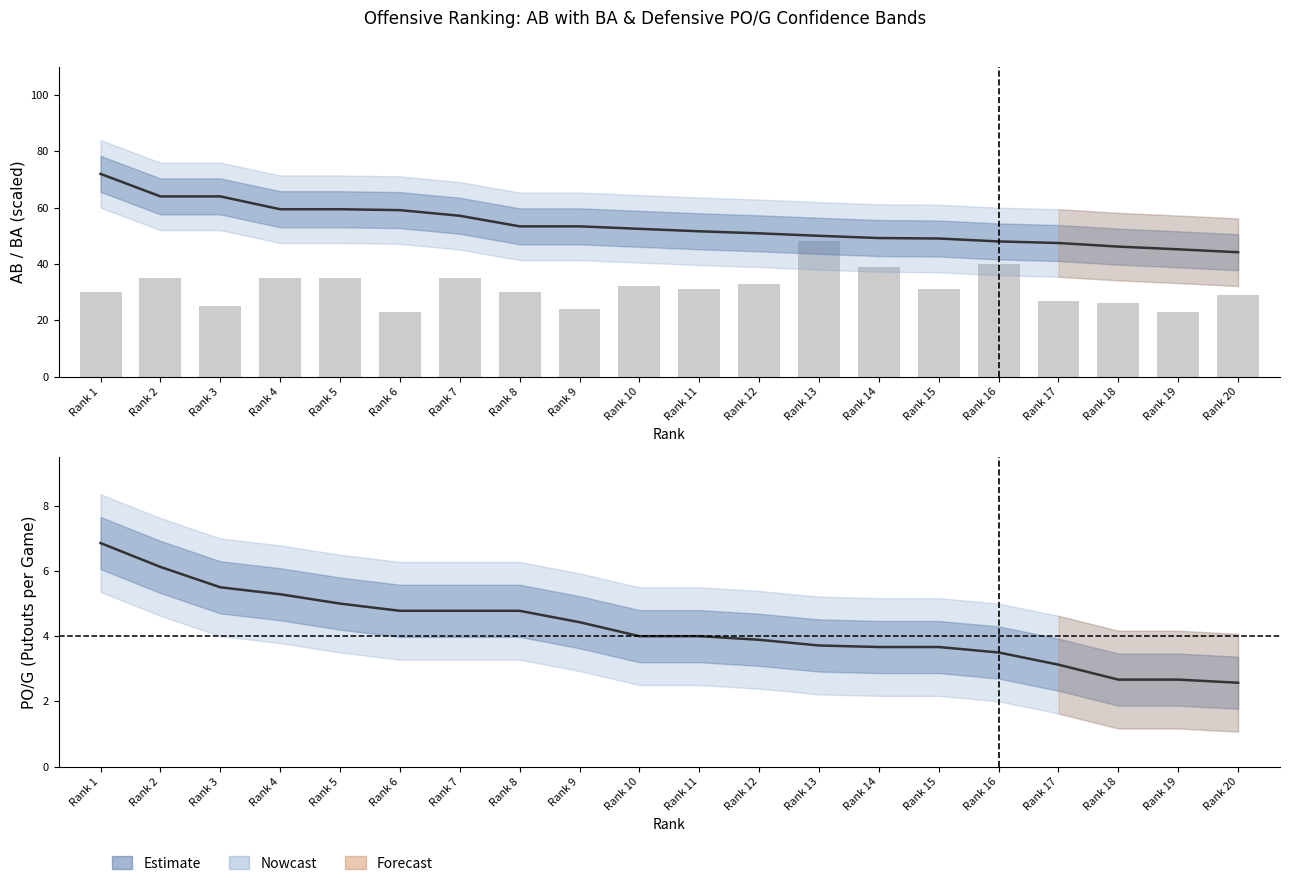

What is the highest value of the BA (scaled) series?

72.0